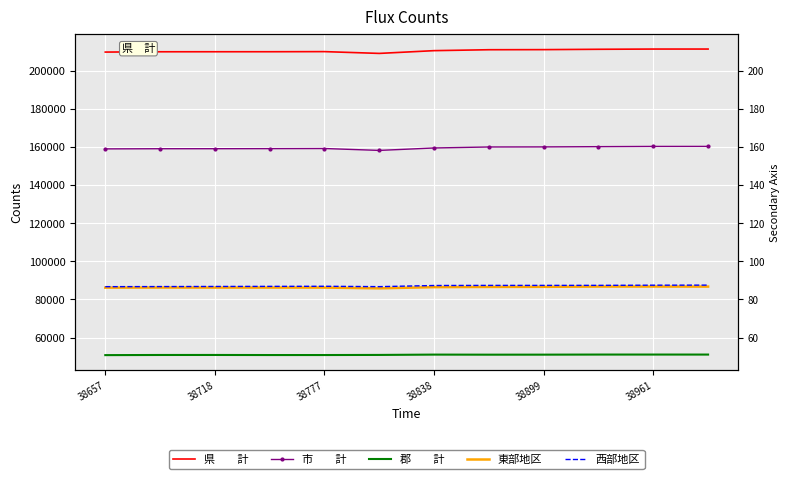

Count the number of data series in this chart.

5